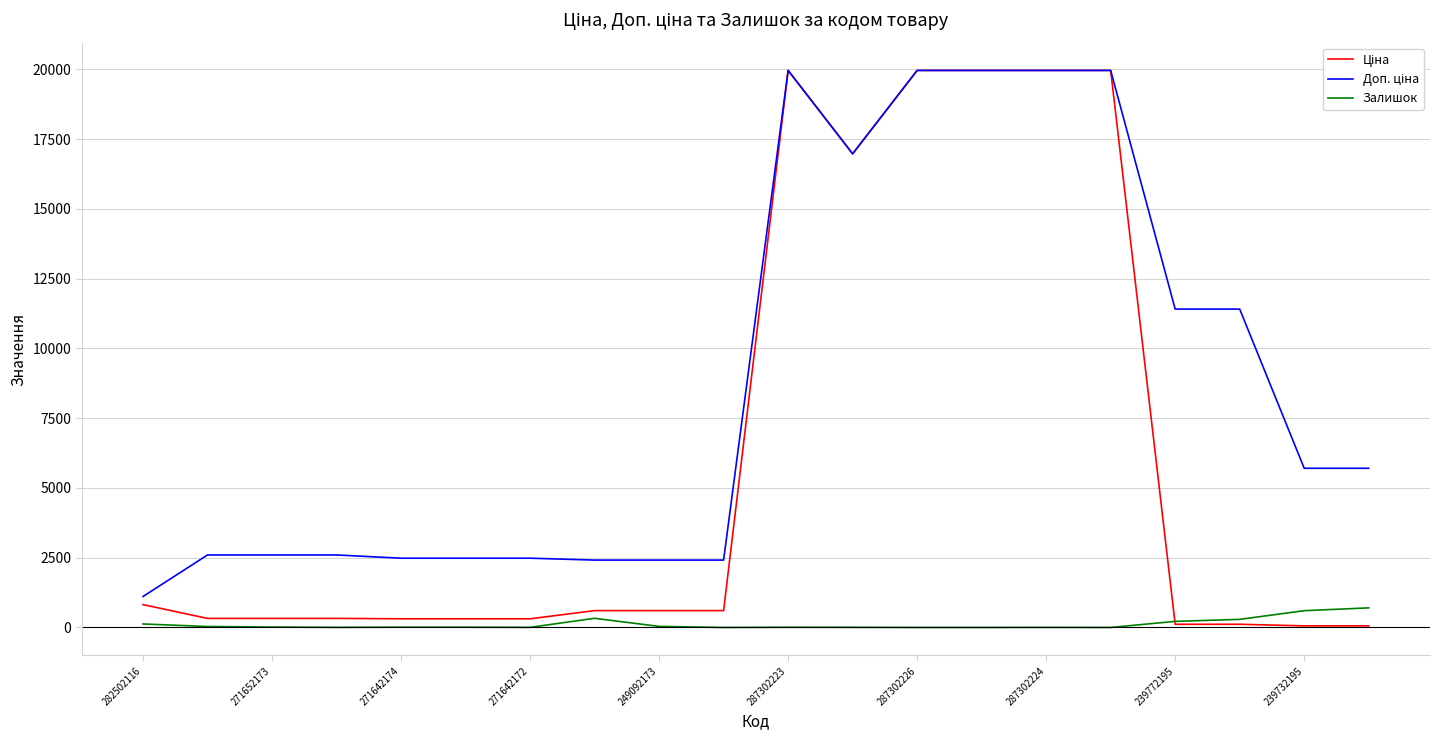

What is the greatest value displayed?

19964.2